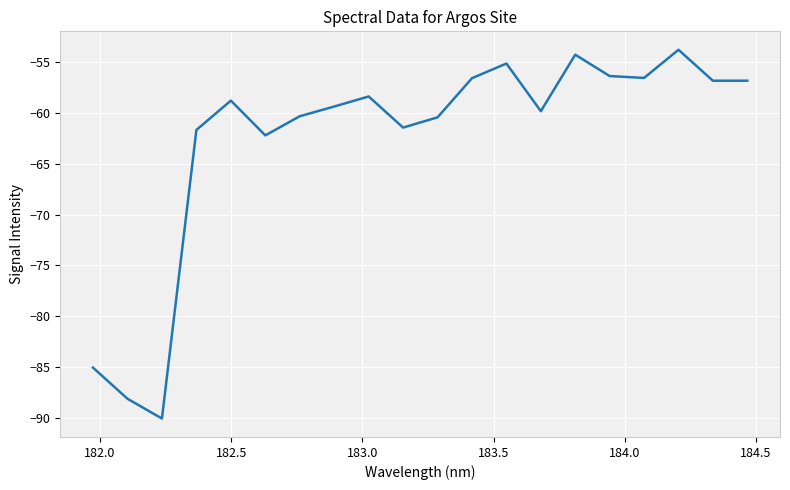

What is the smallest value displayed?

-90.1